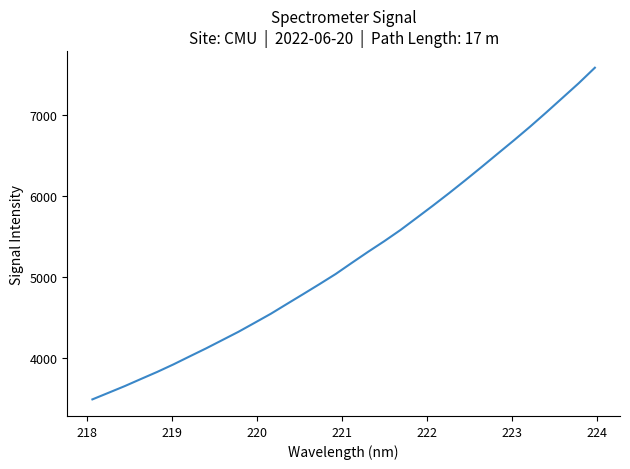

What is the minimum value shown in the chart?

3483.8